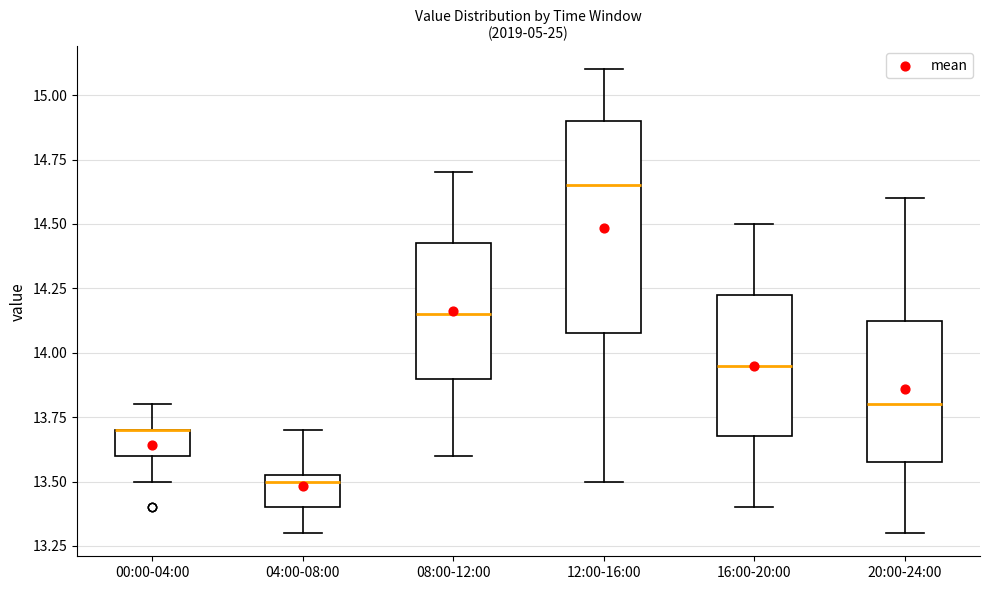

Reading left to right, transcribe this box plot: for each box, give where its median line is, the range the box spans, and where its two whiskers end, as read against the y-axis. The values are not printed on the chart, so give them approximately, as read against the axis.

00:00-04:00: median 13.70 (drawn on the box's upper edge), box 13.60 to 13.70, whiskers 13.50 to 13.80
04:00-08:00: median 13.50, box 13.40 to 13.55, whiskers 13.30 to 13.70
08:00-12:00: median 14.15, box 13.90 to 14.45, whiskers 13.60 to 14.70
12:00-16:00: median 14.65, box 14.10 to 14.90, whiskers 13.50 to 15.10
16:00-20:00: median 13.95, box 13.70 to 14.25, whiskers 13.40 to 14.50
20:00-24:00: median 13.80, box 13.60 to 14.15, whiskers 13.30 to 14.60